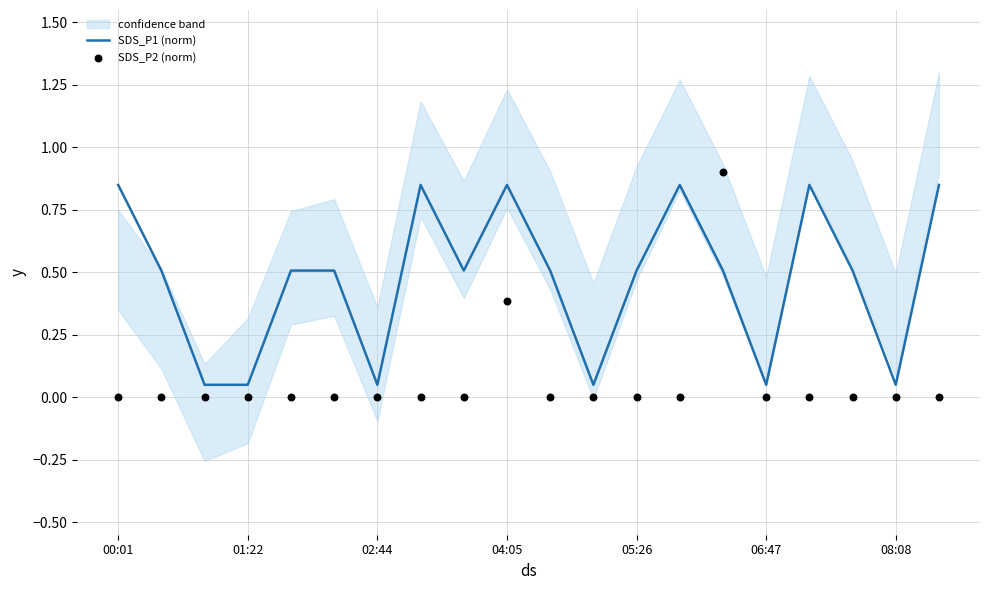

Which series contains the lowest Y value?

SDS_P2 (norm)